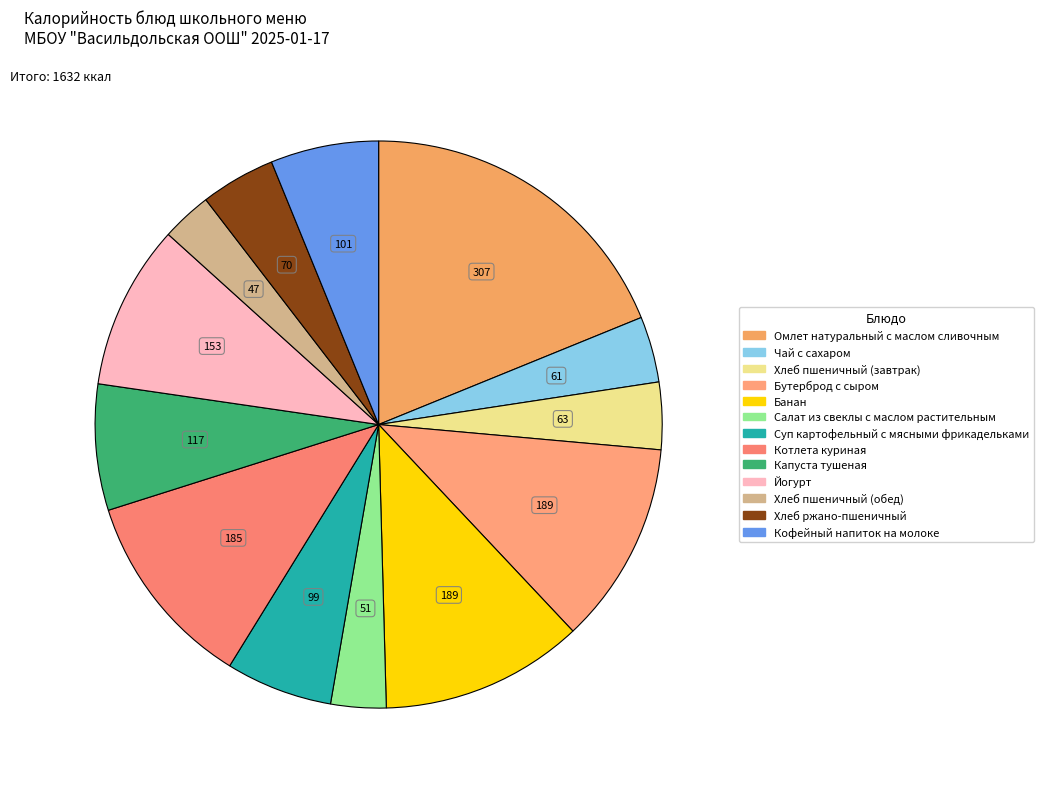

Which category has the smallest portion of the pie?

Хлеб пшеничный (обед)